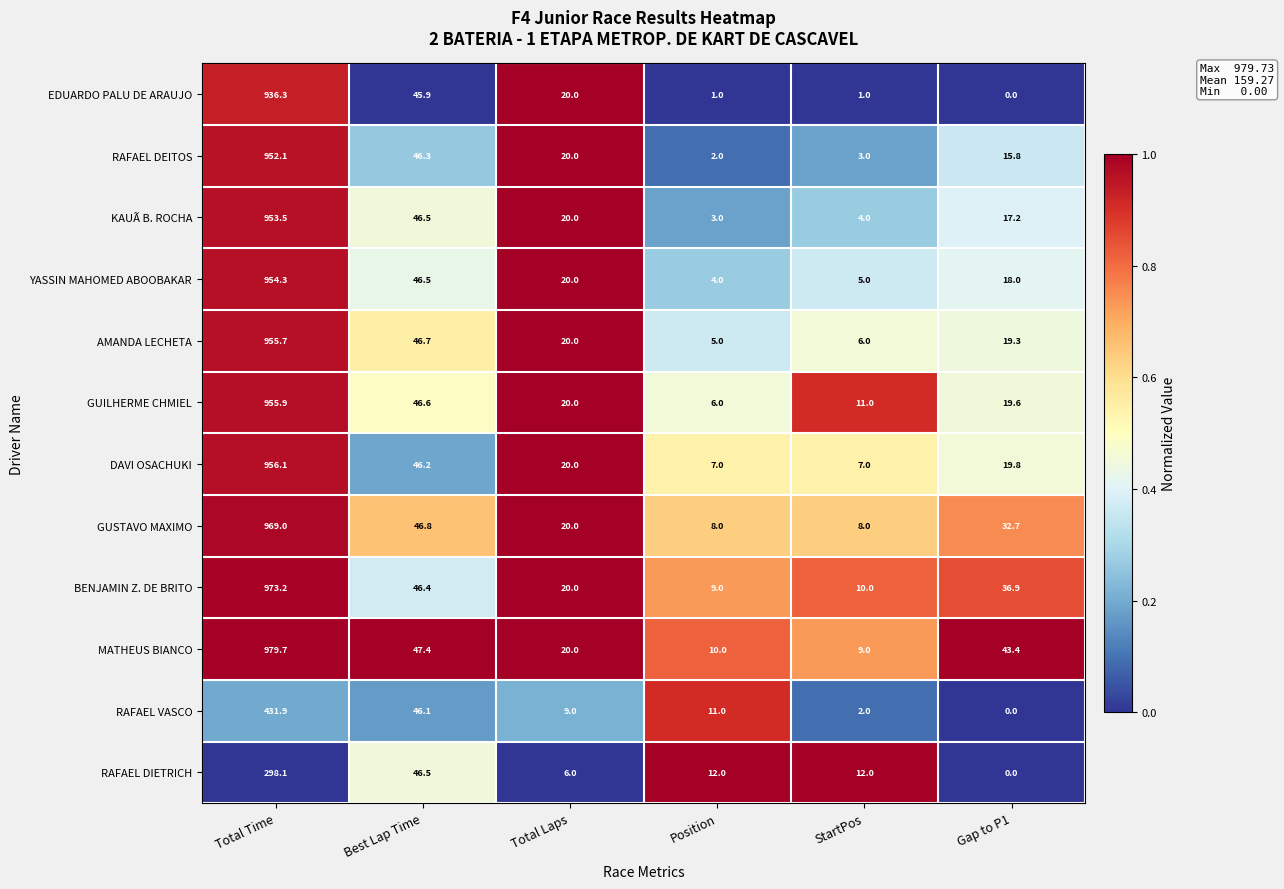

What is the approximate value of EDUARDO PALU DE ARAUJO at Total Time?

936.3